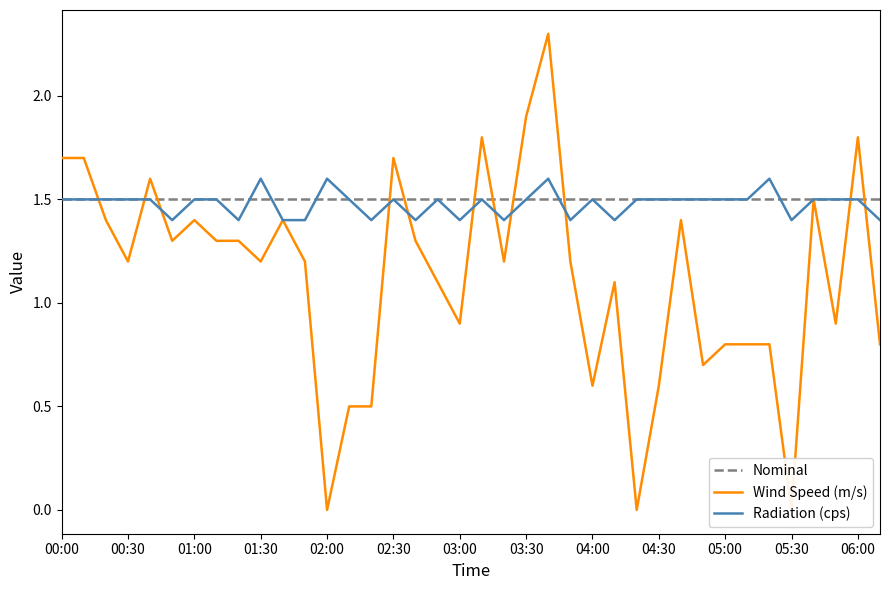

Which series ends up on top after the final intersection of Wind Speed (m/s) and Radiation (cps)?

Radiation (cps)